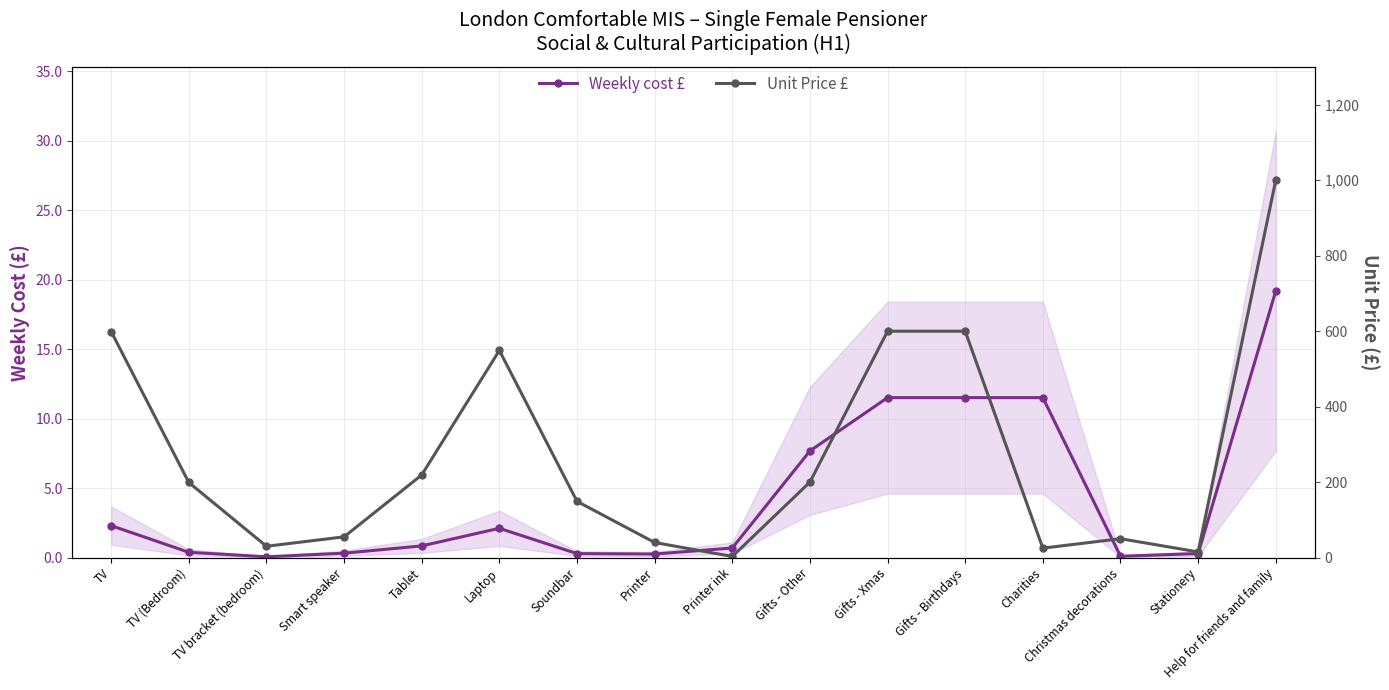

Does the chart display data point markers on the line(s)?

Yes